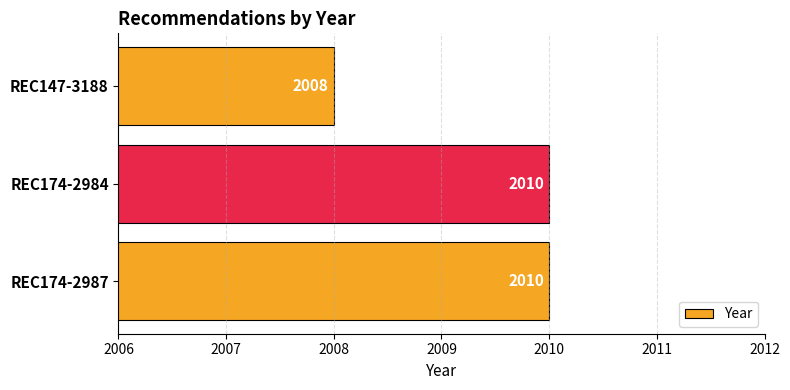

Which has a higher value, REC147-3188 or REC174-2984?

REC174-2984